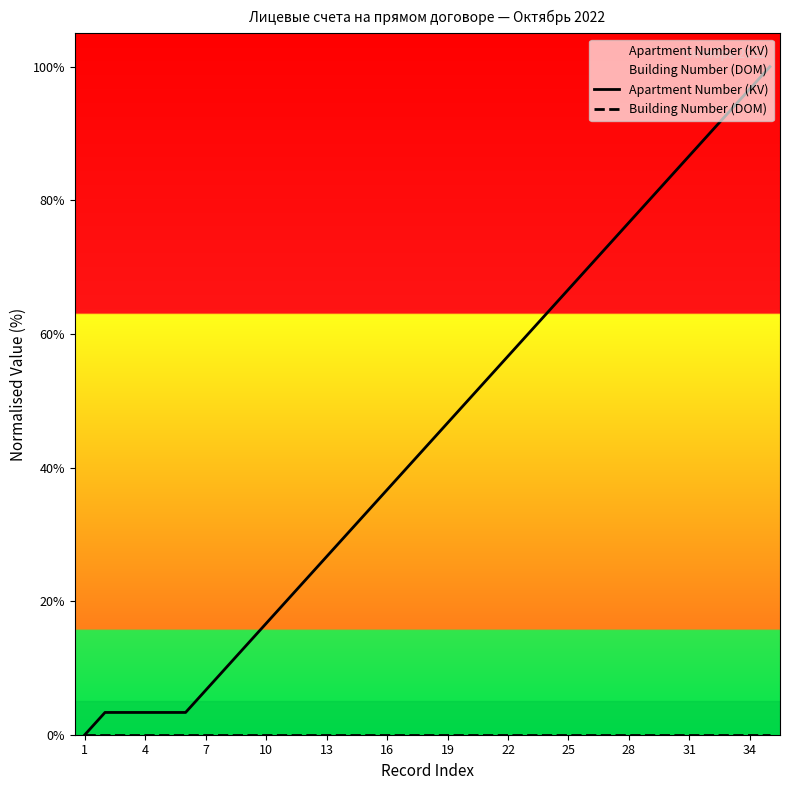

Rank the series by their average value, from highest to lowest.

Apartment Number (KV), Building Number (DOM)